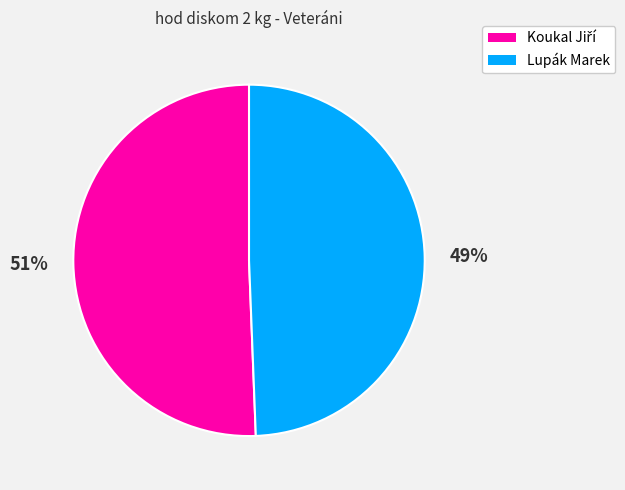

Is there a majority slice in this chart?

Yes